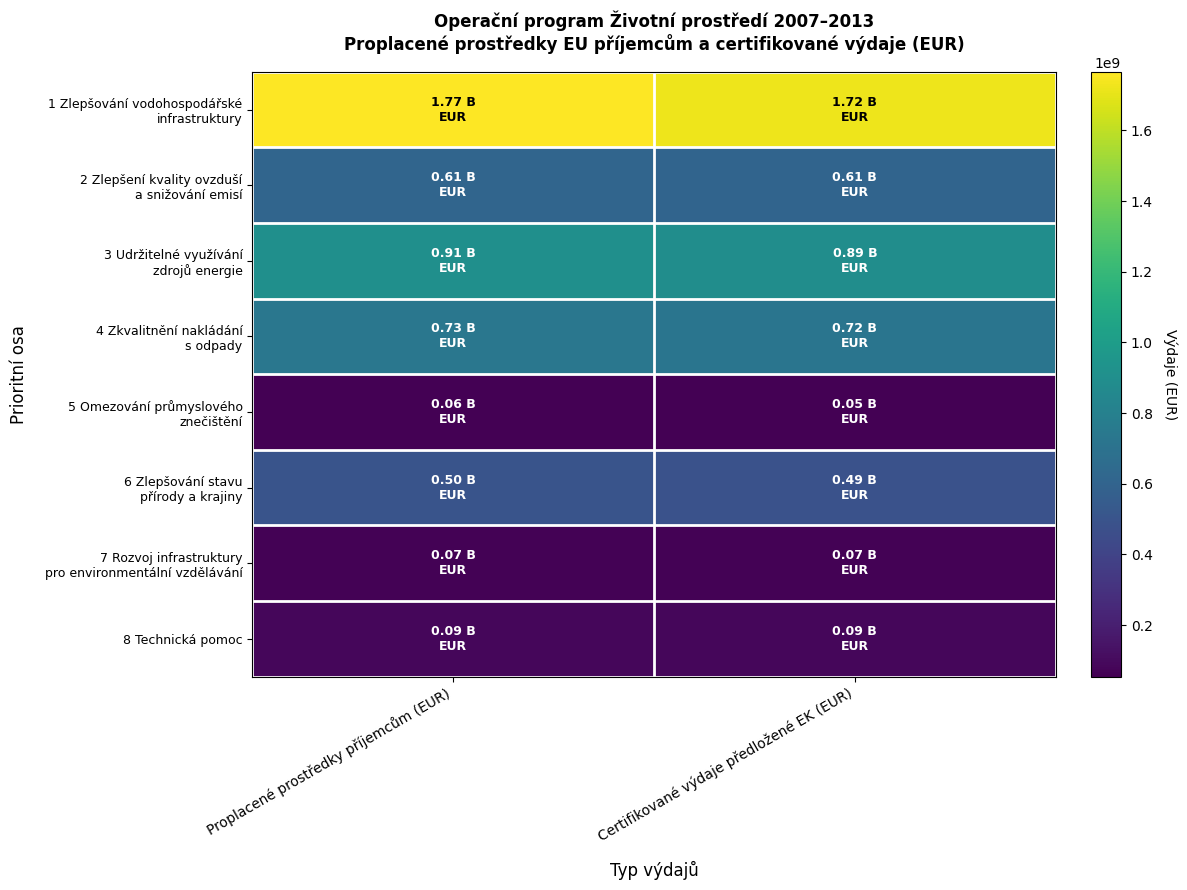

Which series has the largest range (max minus min)?

1 Zlepšování vodohospodářské infrastruktury